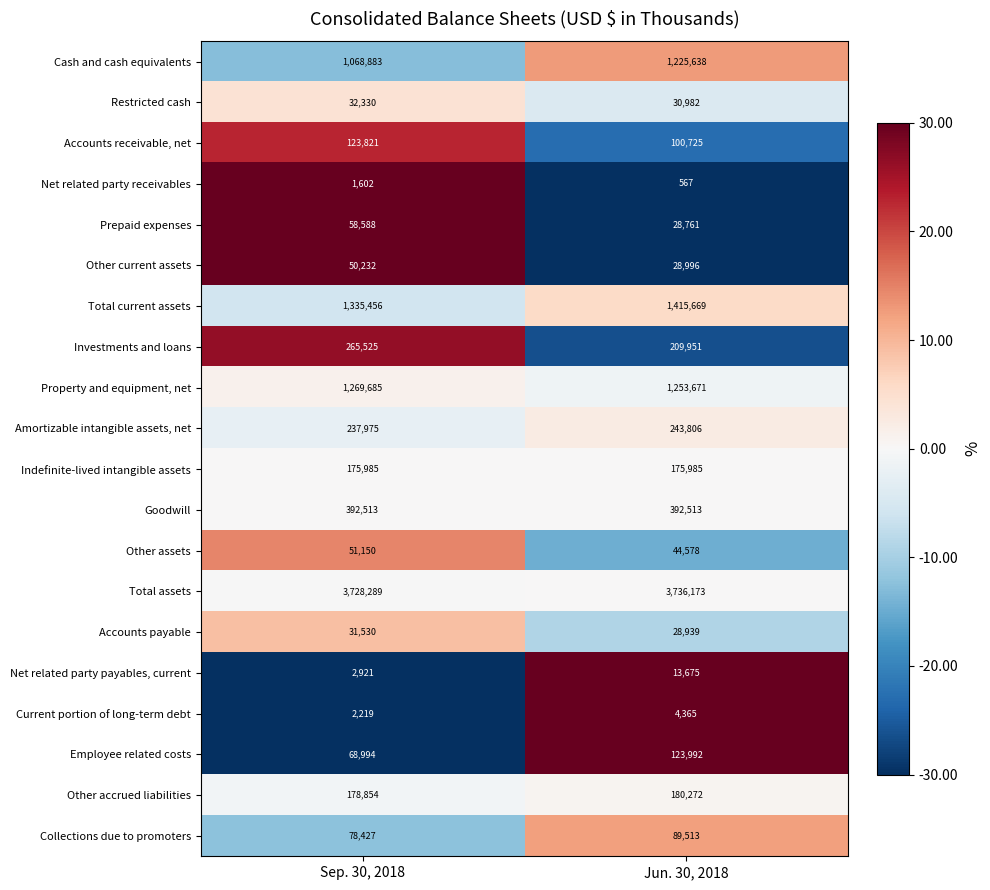

How many data points does each series have?

2